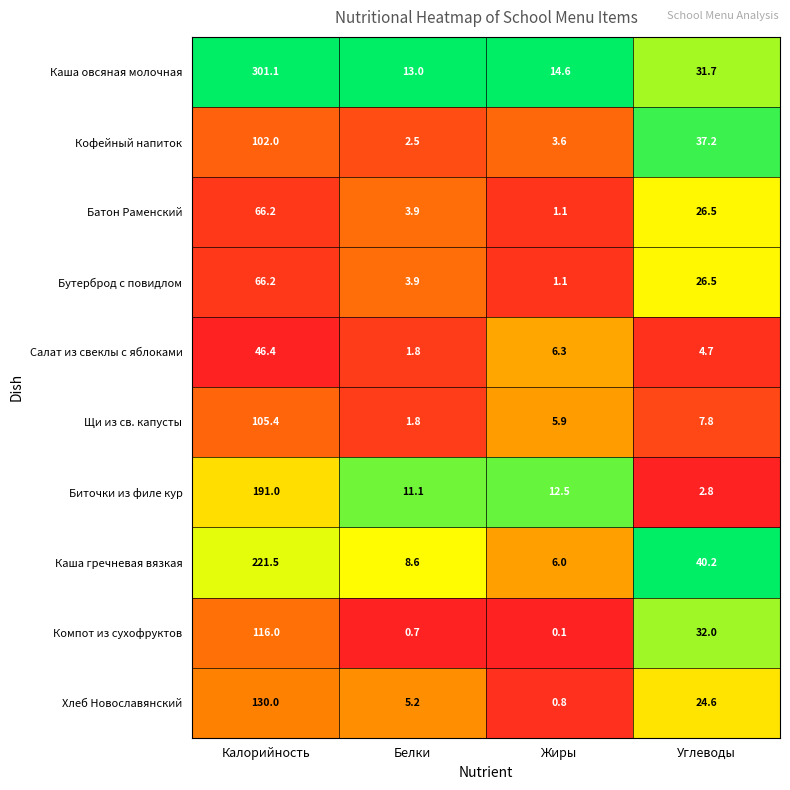

What is the difference between the maximum and minimum values in the Салат из свеклы с яблоками series?

44.6